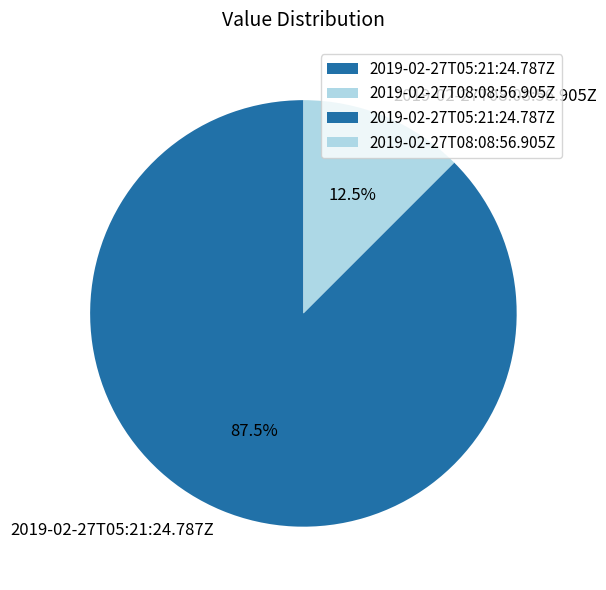

To the nearest percent, what is the difference between the largest and smallest slice percentages?

75%